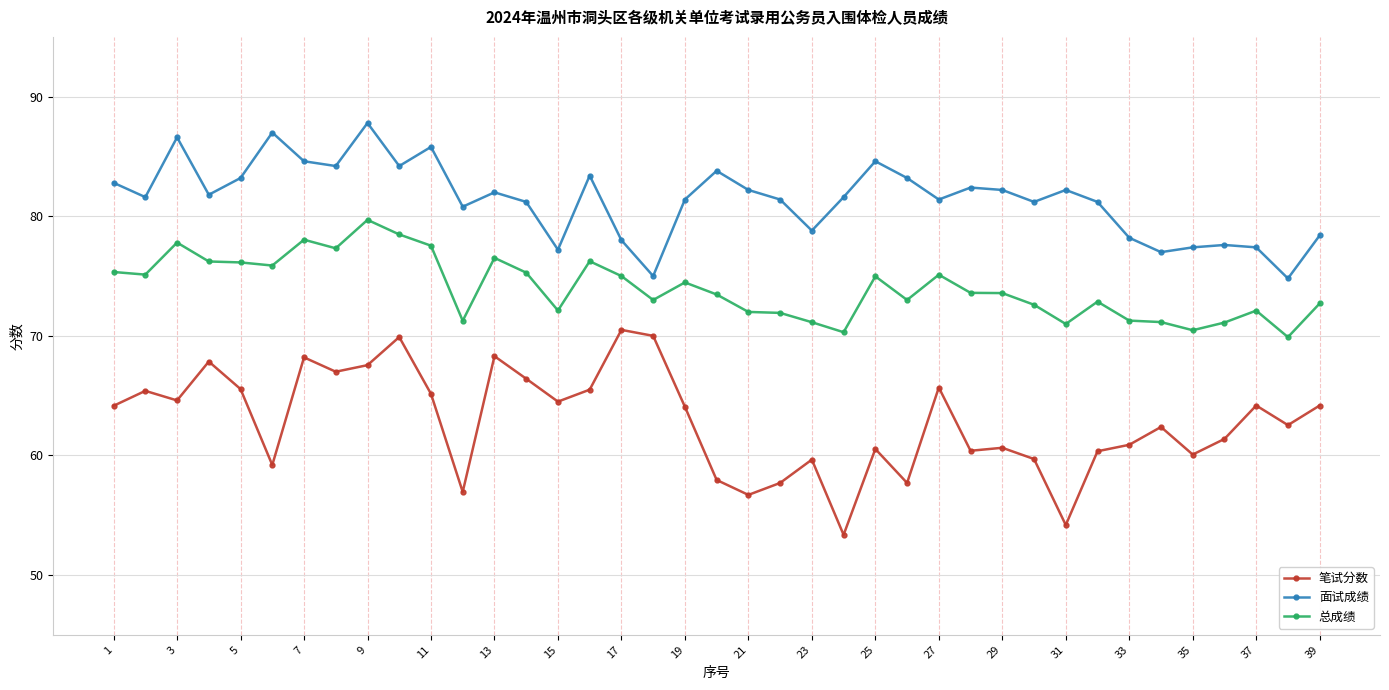

Which series has the largest total across all categories?

面试成绩